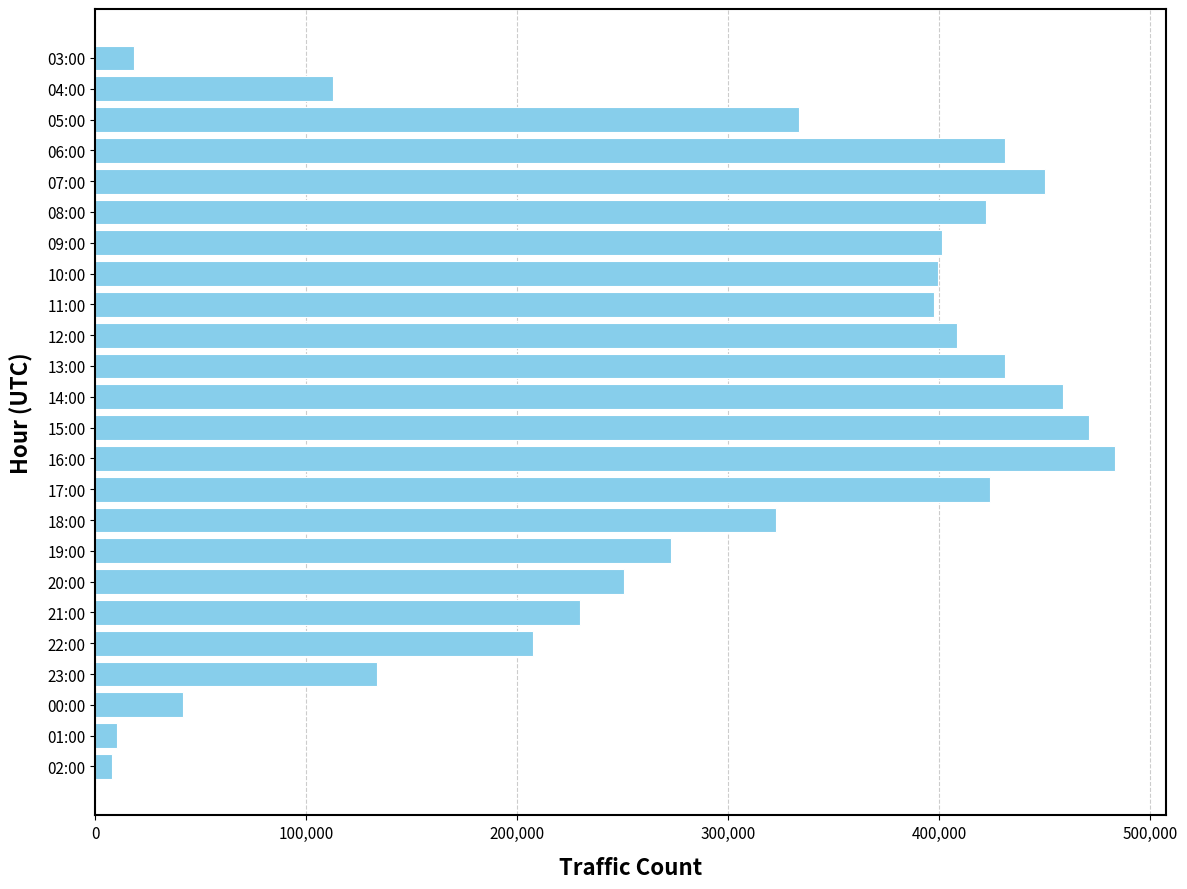

What is the average value?

296607